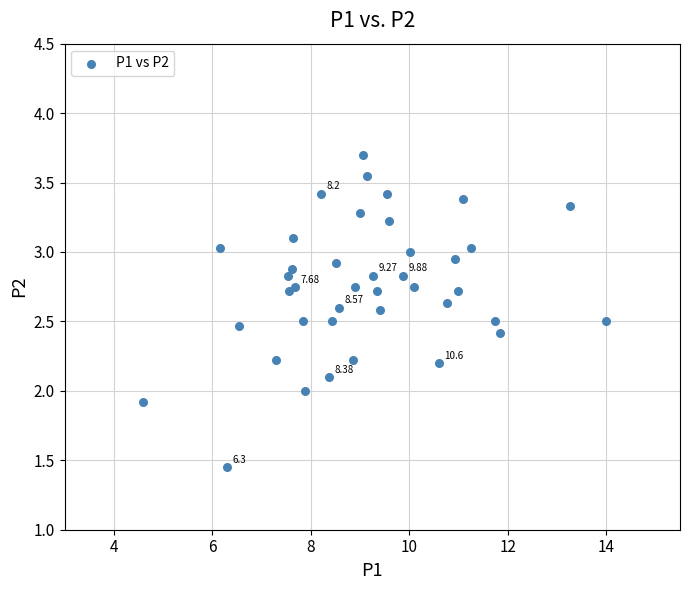

What is the range of X values (max minus min)?

9.4